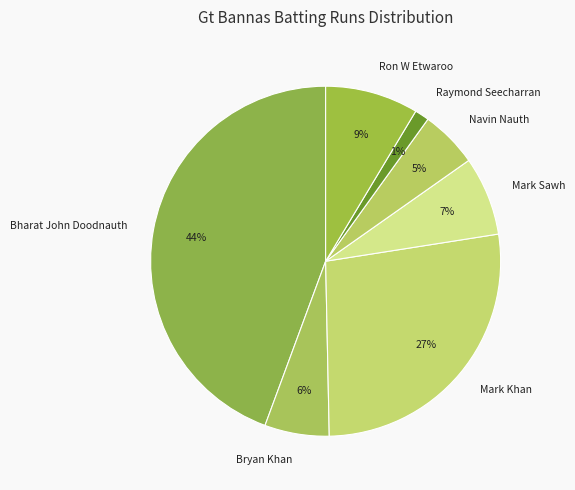

To the nearest percent, what is the combined percentage of Mark Sawh and Ron W Etwaroo?

16%